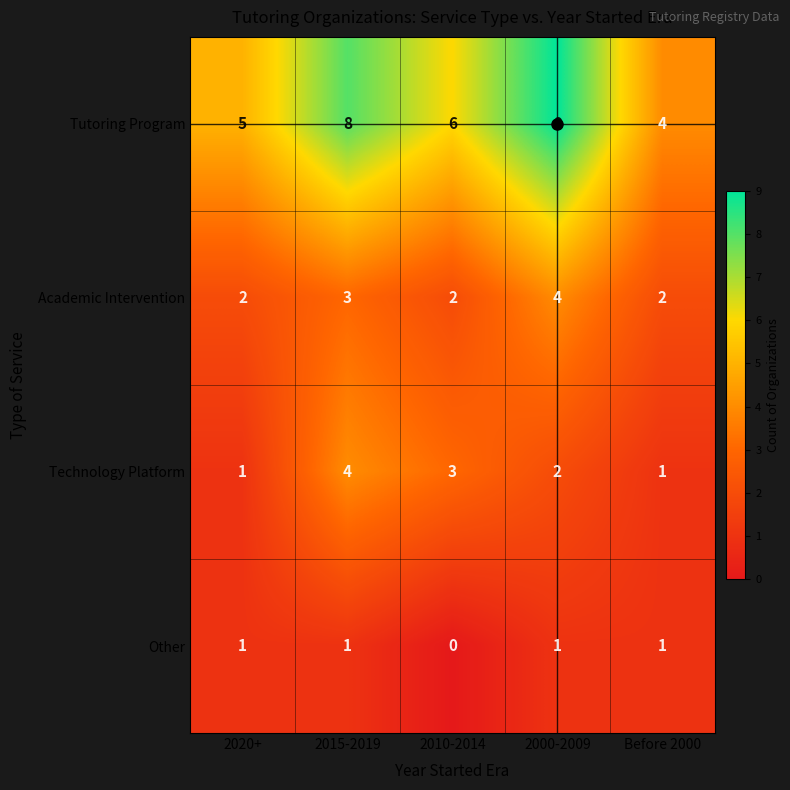

What is the sum of all Tutoring Program values?

32